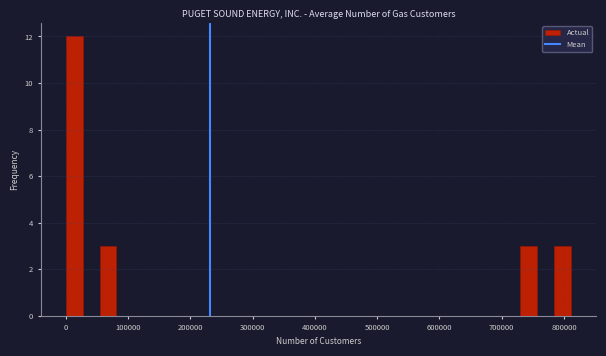

Around what value on the x-axis is the tallest bar? Give the approximate position of its centre, as read against the axis.

10000